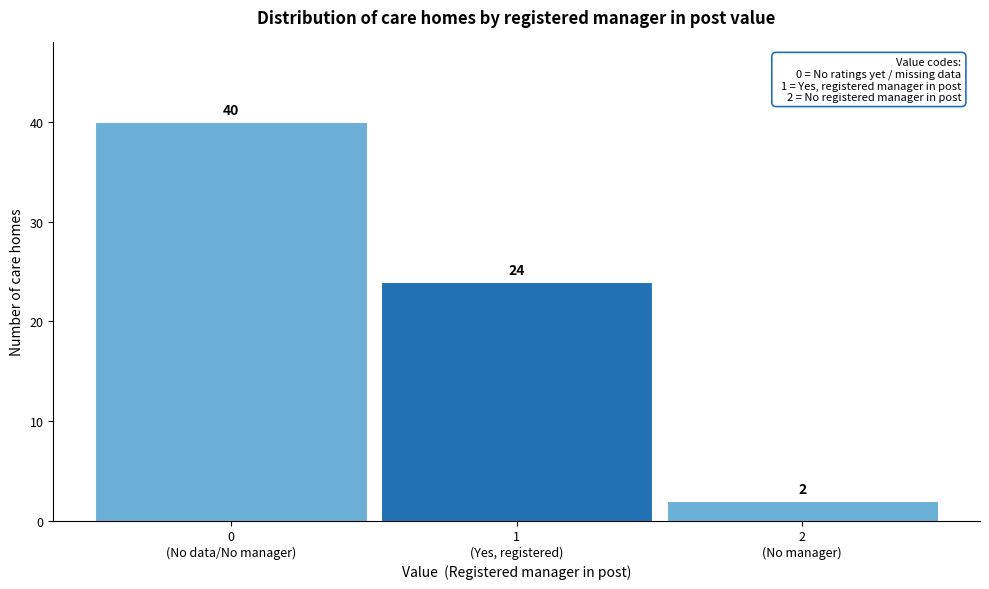

Reading left to right, what are all the values shown in this chart?

40	24	2